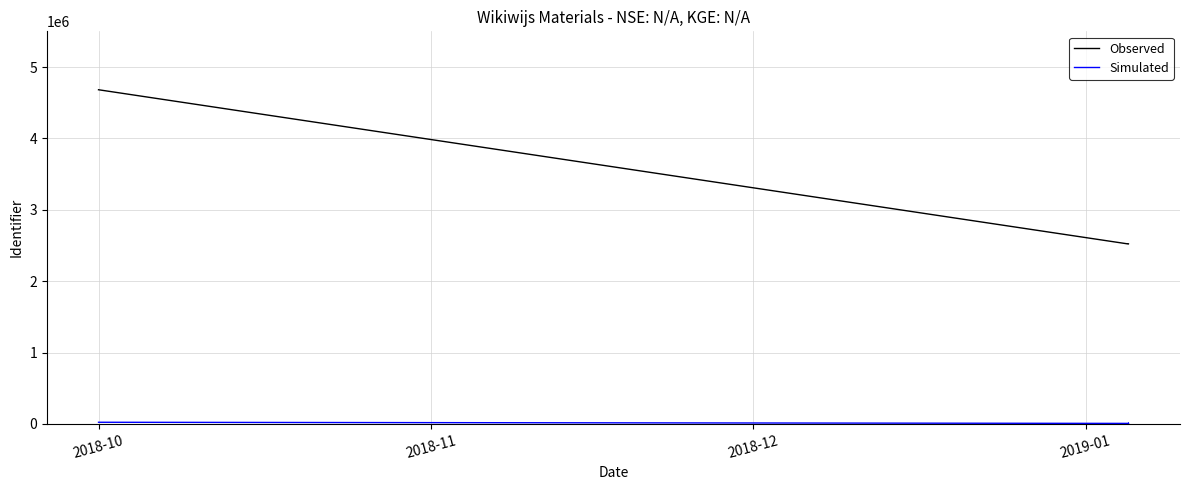

What is the difference between the Simulated values at 2019-01 and 2018-11?

2520.7